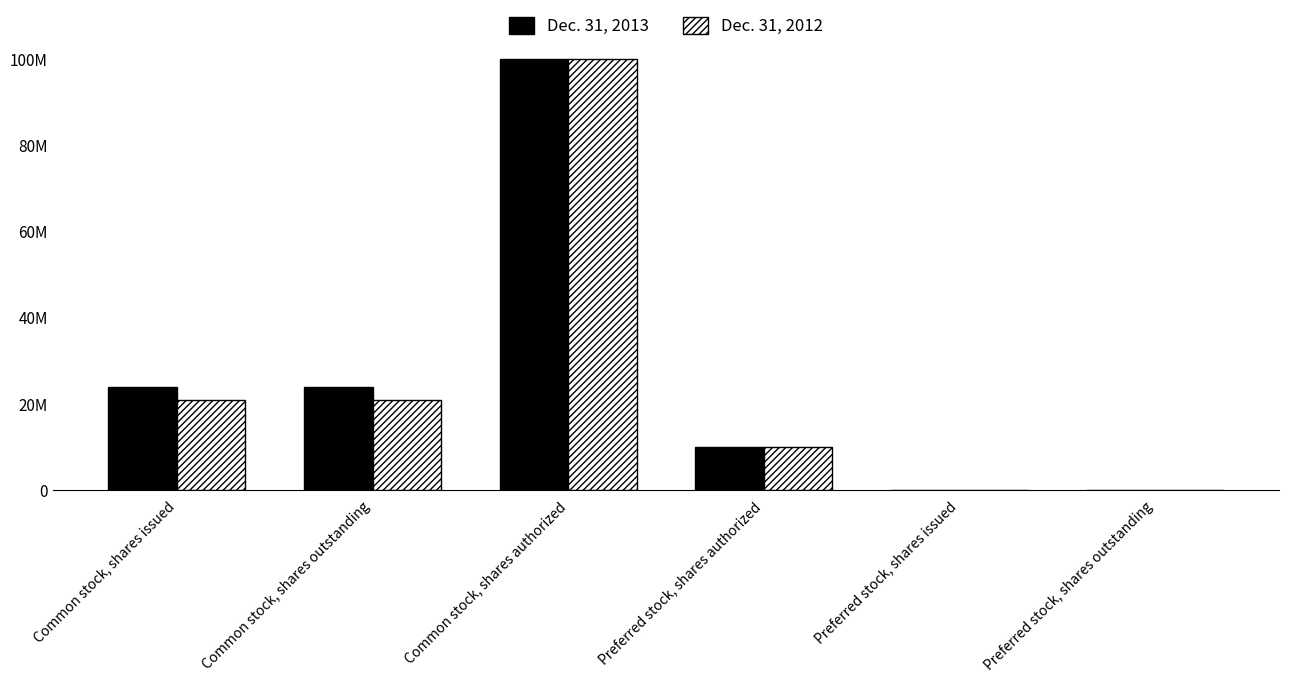

Does the chart contain stacked bars?

No